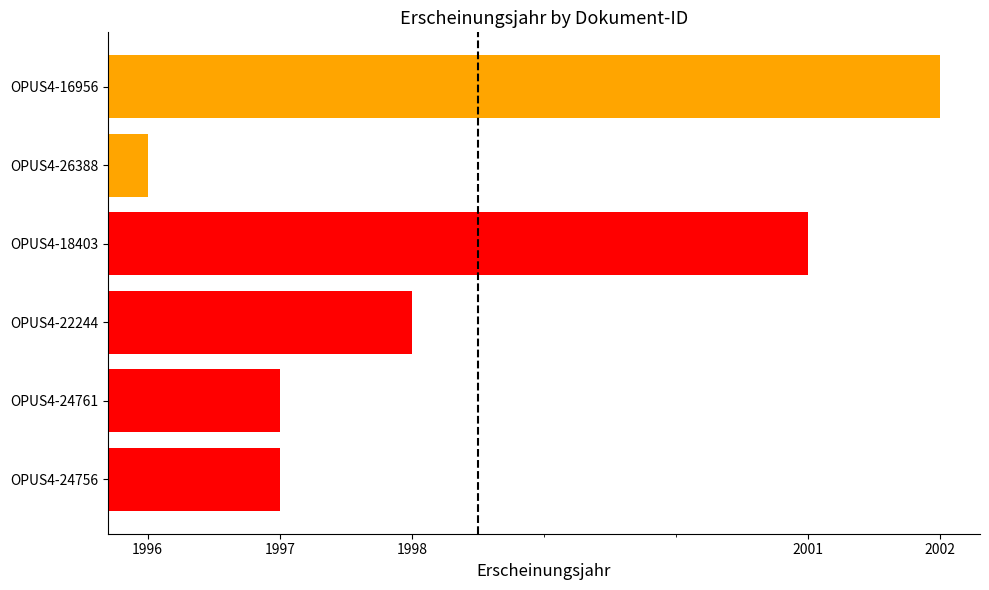

Does the chart contain stacked bars?

No